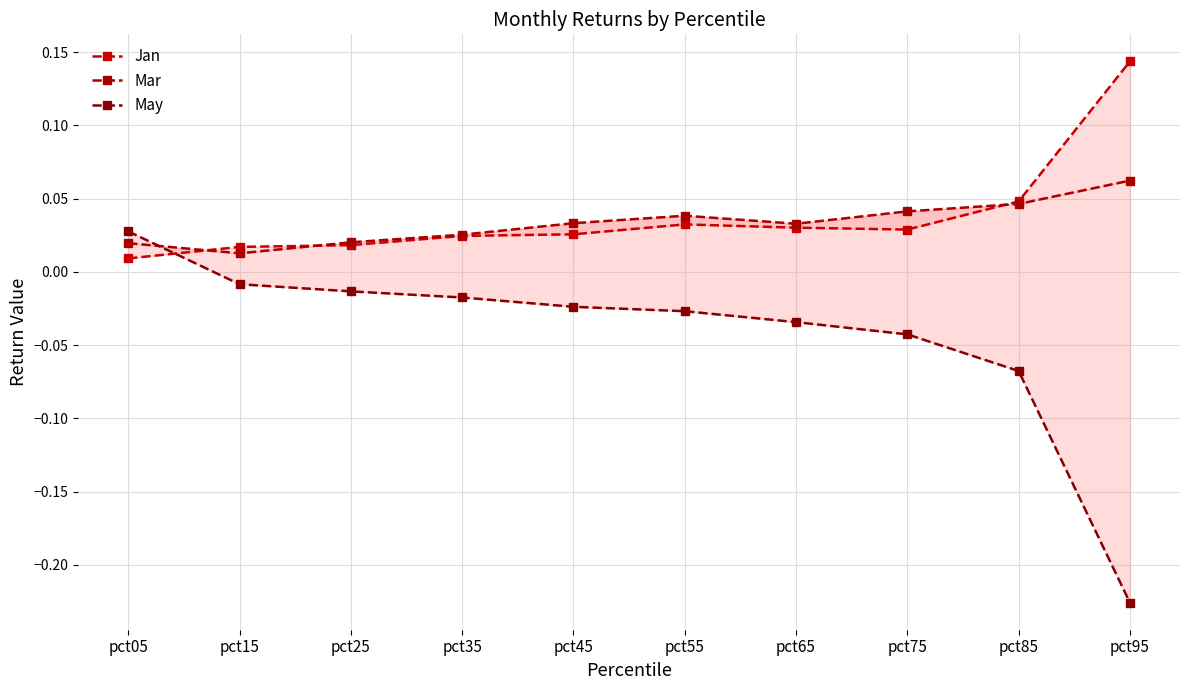

What is the minimum value shown in the chart?

-0.2